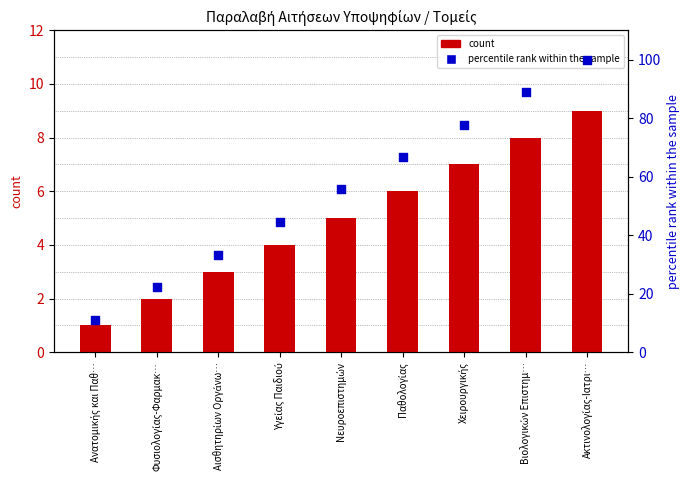

Which series contains the highest Y value?

percentile rank within the sample